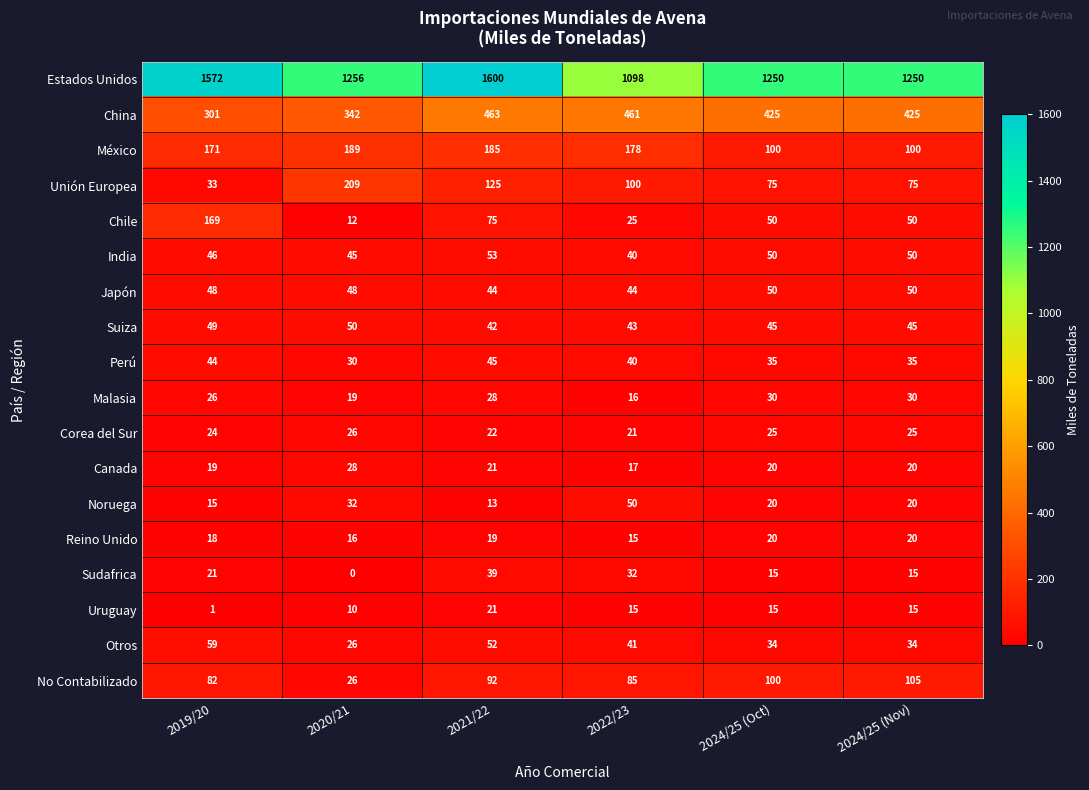

At which category is the sum across all series the highest?

2021/22